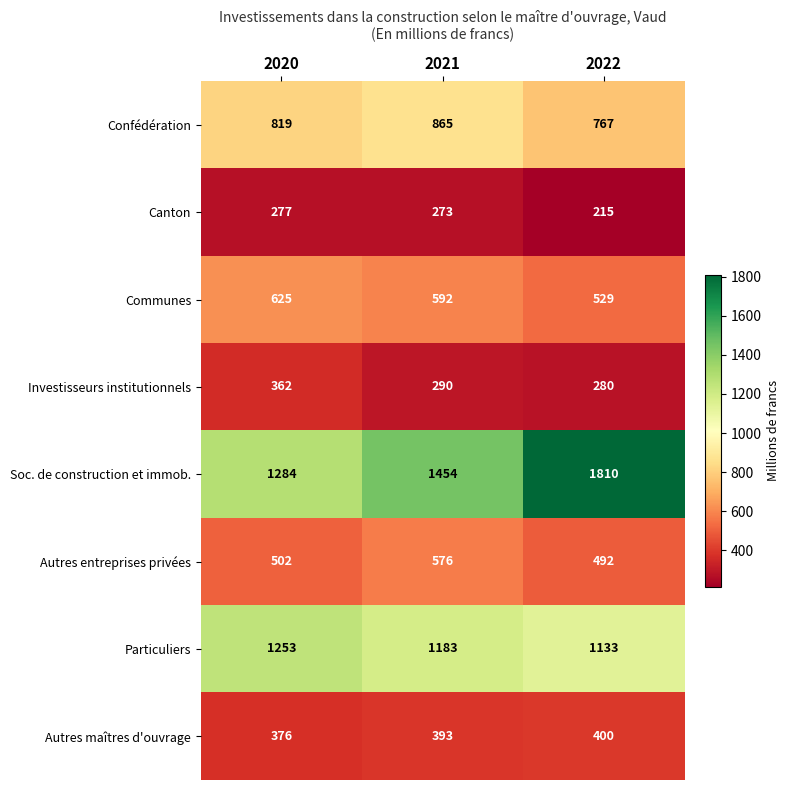

What is the difference between the maximum and minimum values in the Soc. de construction et immob. series?

526